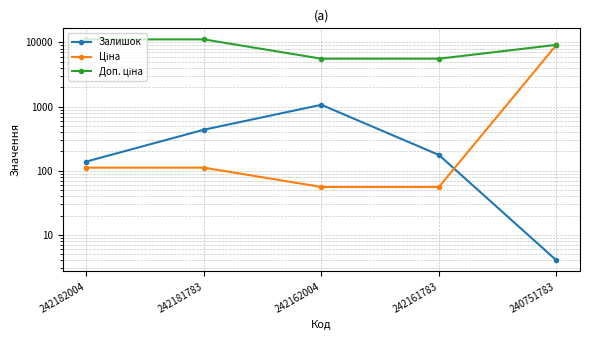

How many series are shown in this chart?

3